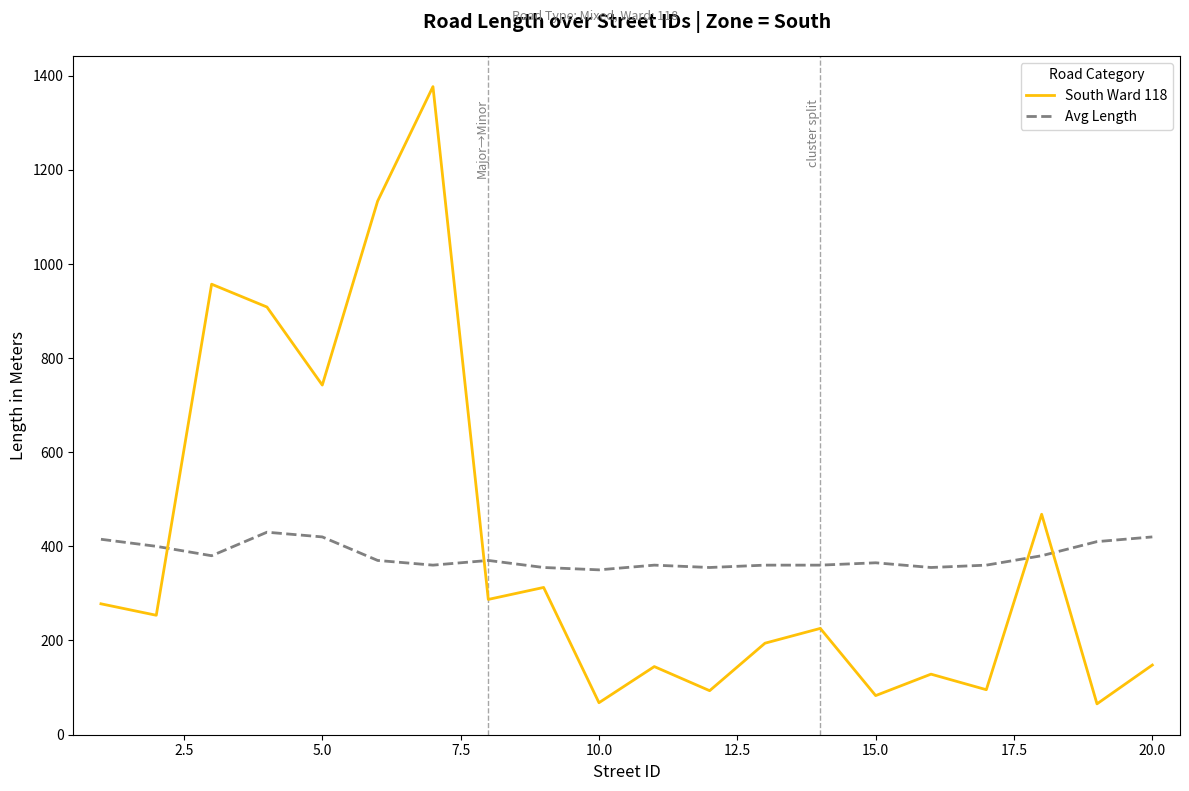

Which series has the largest range (max minus min)?

South Ward 118